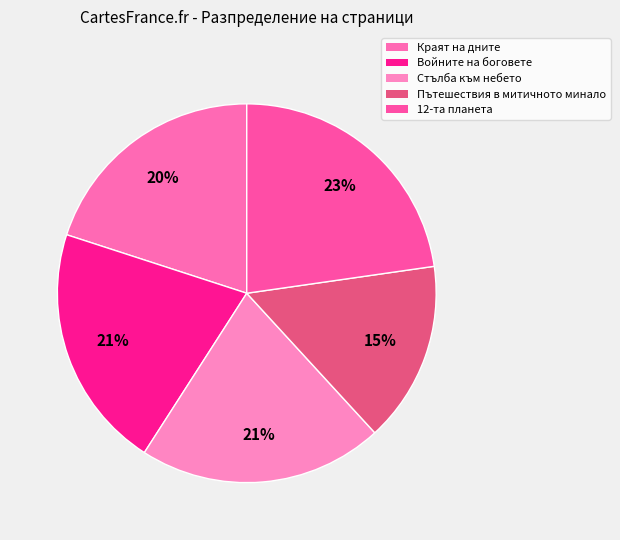

To the nearest percent, what is the difference between the Пътешествия в митичното минало and Краят на дните slice percentages?

5%